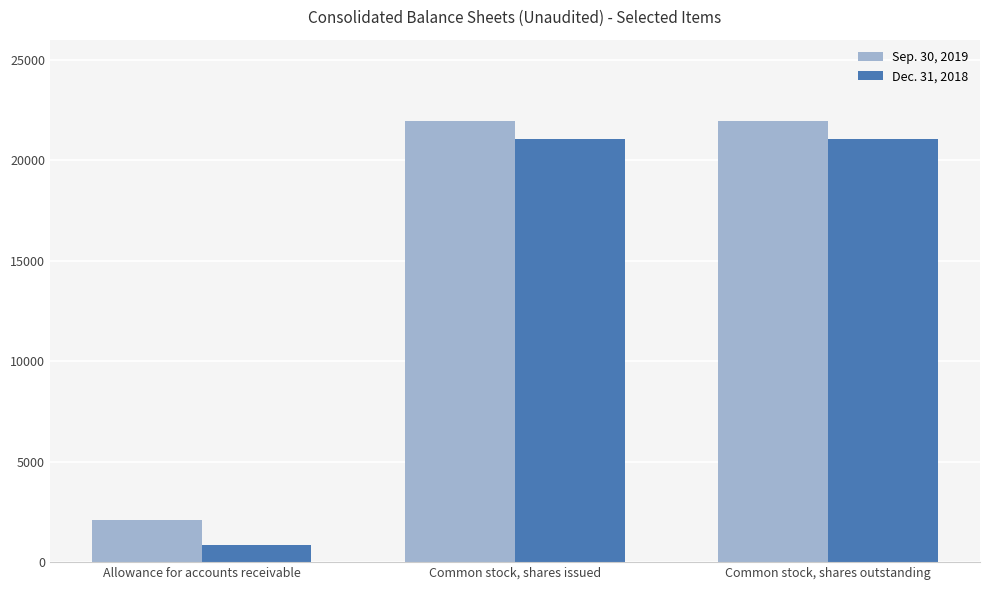

Rank the series at Common stock, shares issued from highest to lowest value.

Sep. 30, 2019, Dec. 31, 2018